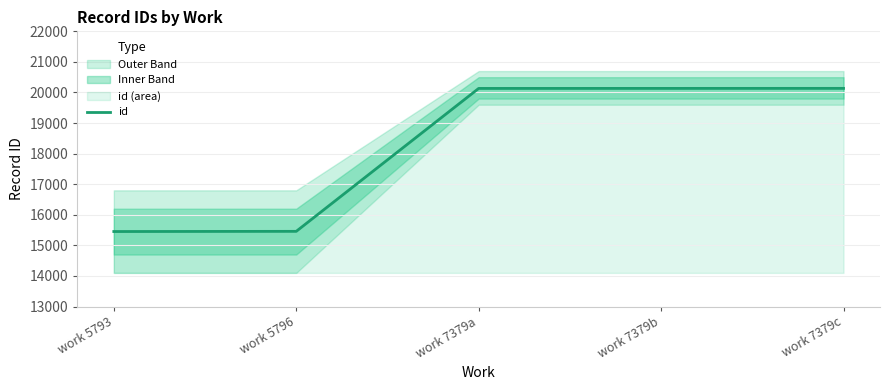

At which category does the chart reach its peak across all series?

work 7379c